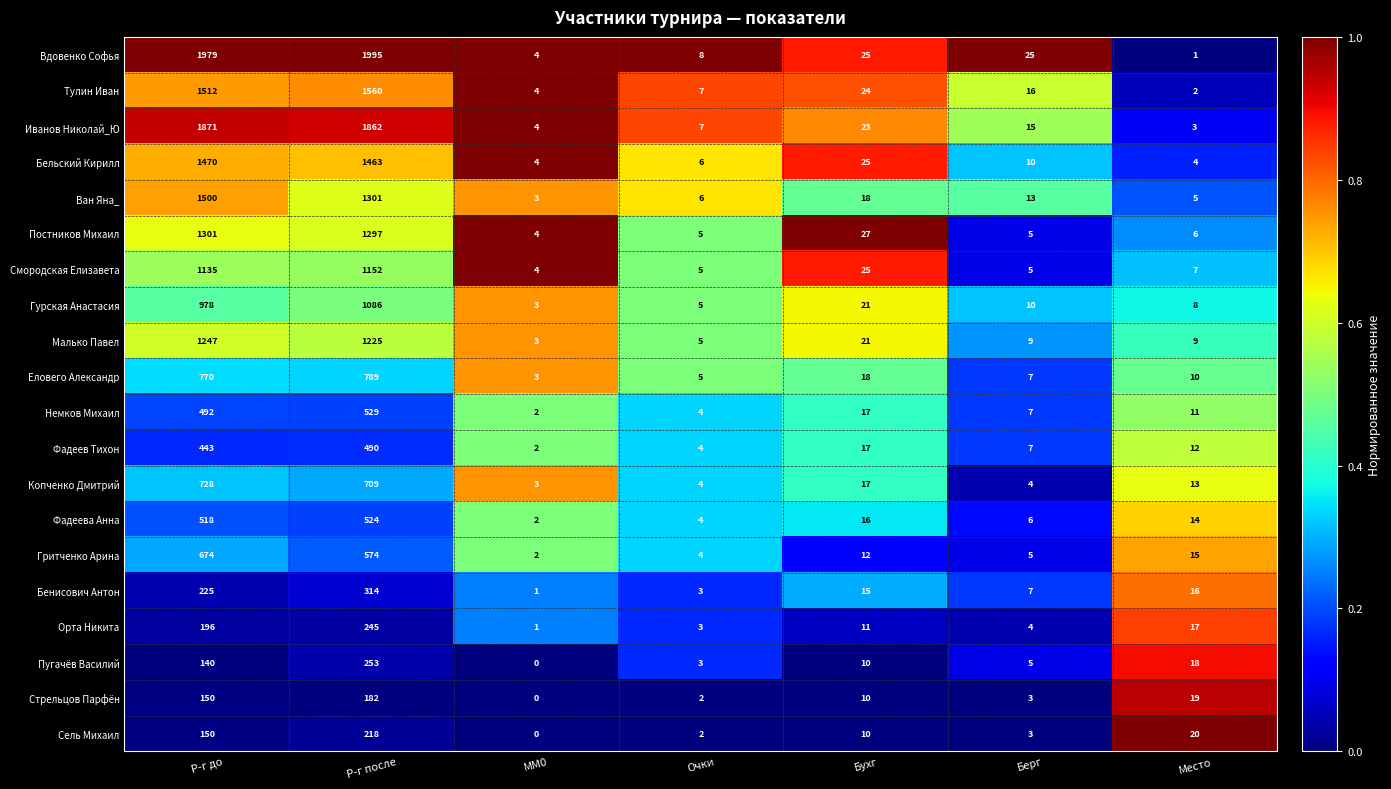

What is the difference between the Пугачёв Василий values at Берг and Место?

13